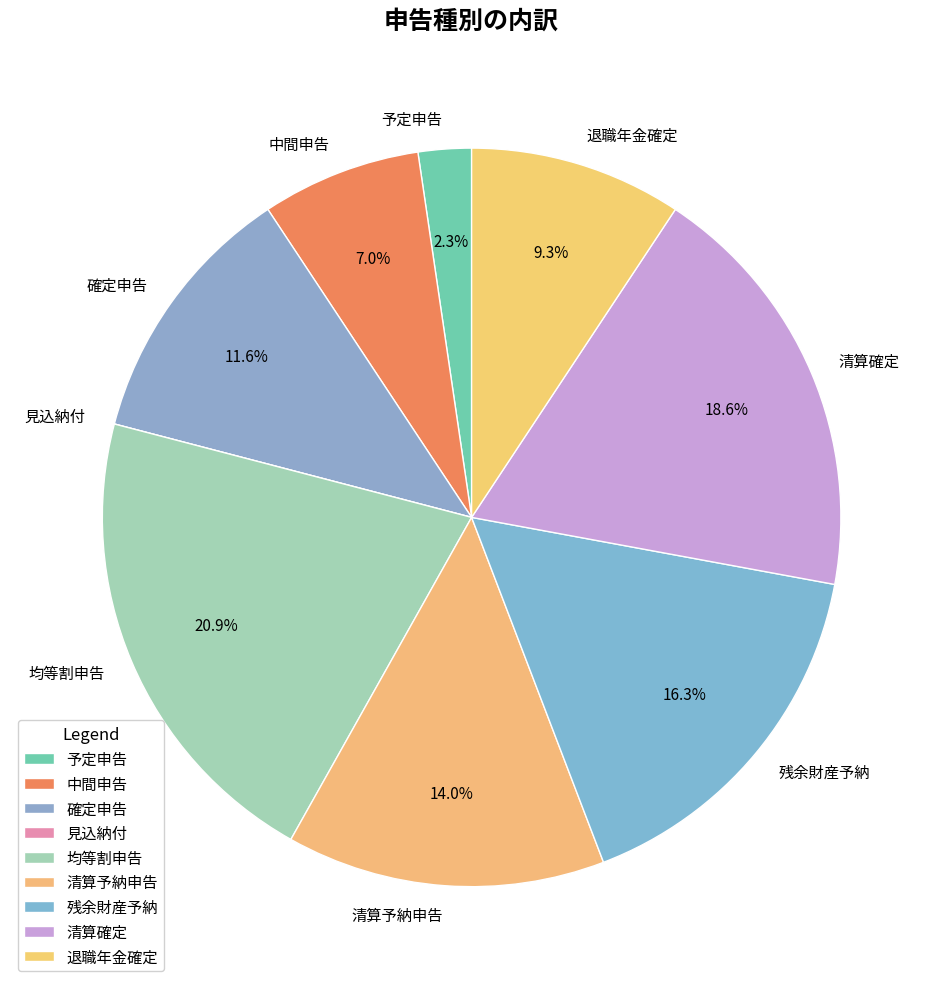

How much of the chart is everything except 退職年金確定?

90.7%